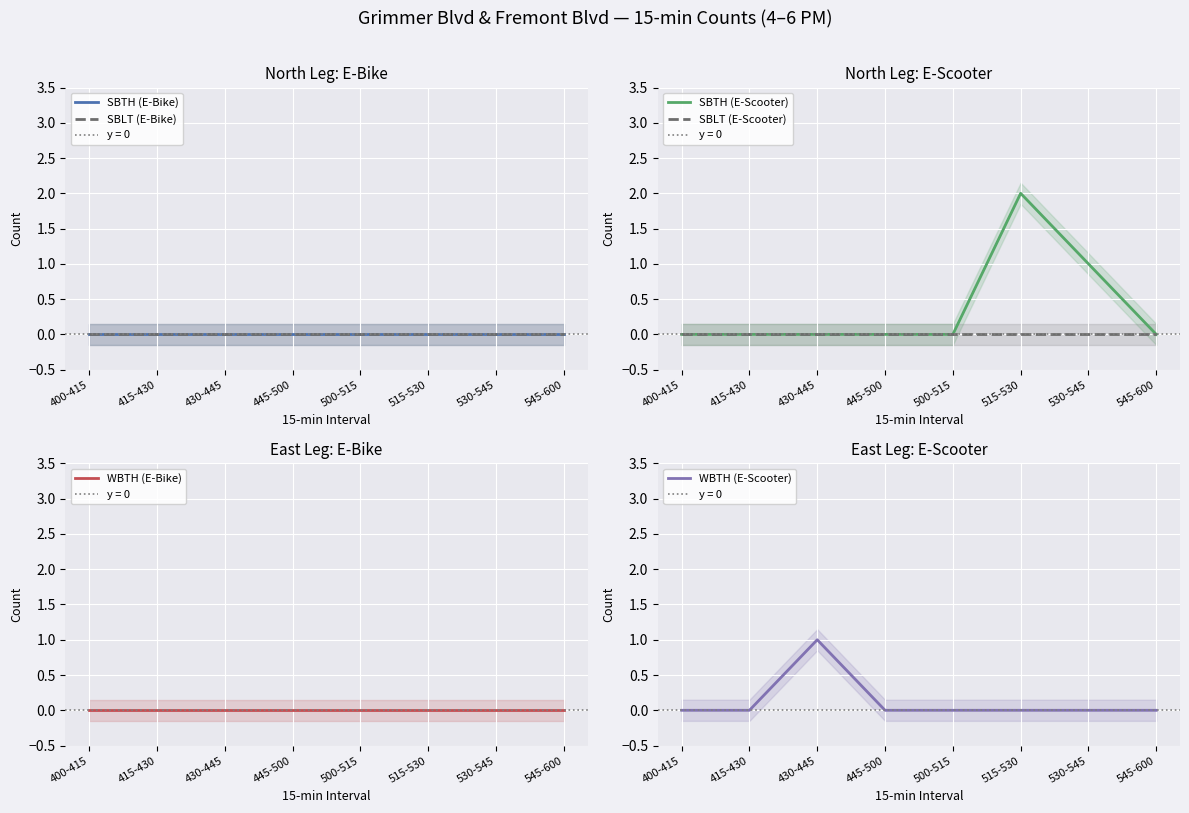

What is the label of the 1st point from the right?

545-600